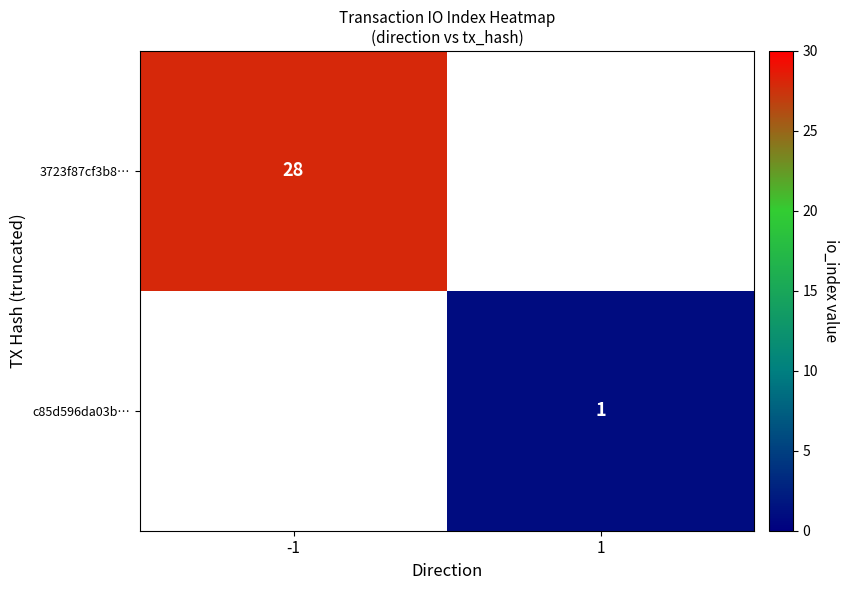

Is it true that 3723f87cf3b8… equals 28 at -1?

True